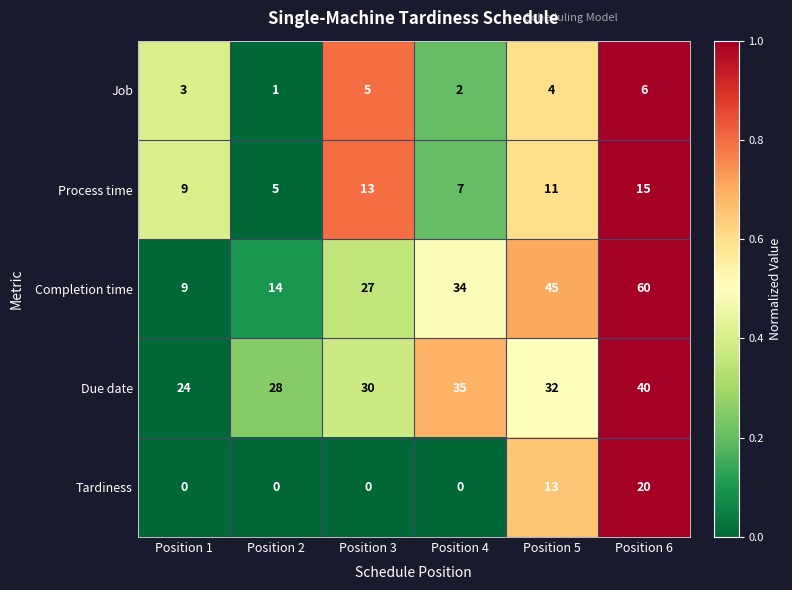

Reading left to right, list all the values displayed in this chart.

Job: 3	1	5	2	4	6
Process time: 9	5	13	7	11	15
Completion time: 9	14	27	34	45	60
Due date: 24	28	30	35	32	40
Tardiness: 0	0	0	0	13	20